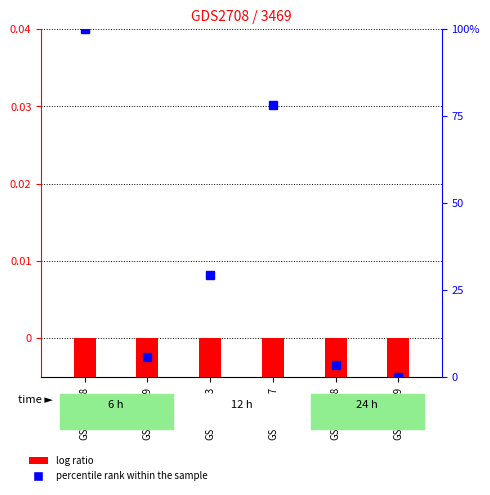

How many bars are there in each group?

2